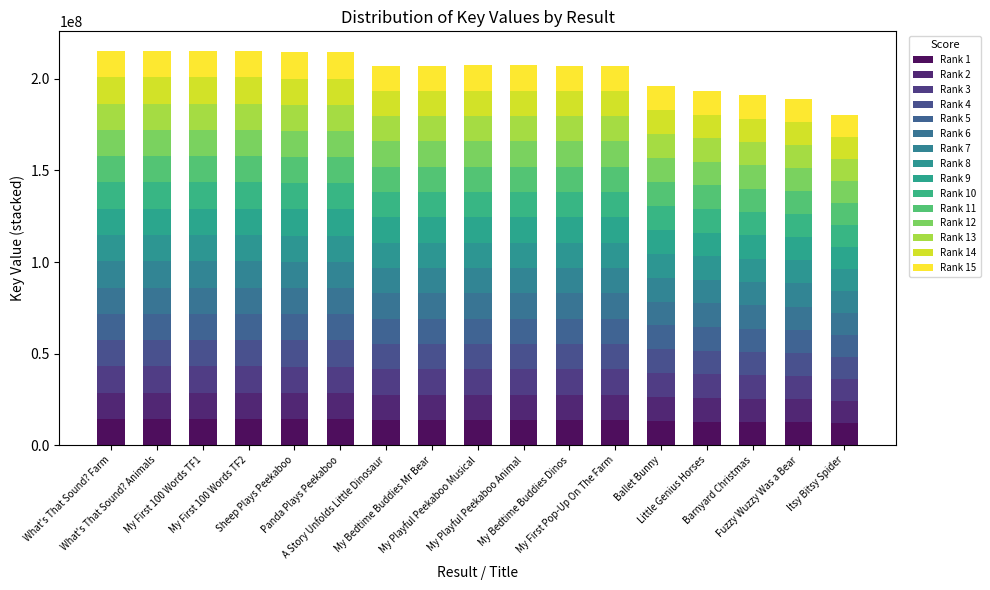

Are the bars horizontal?

No